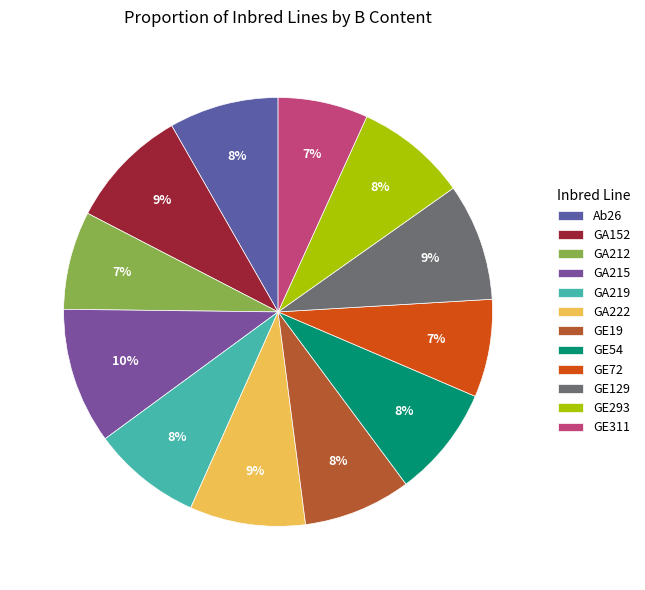

Between GE72 and GA215, which is larger?

GA215